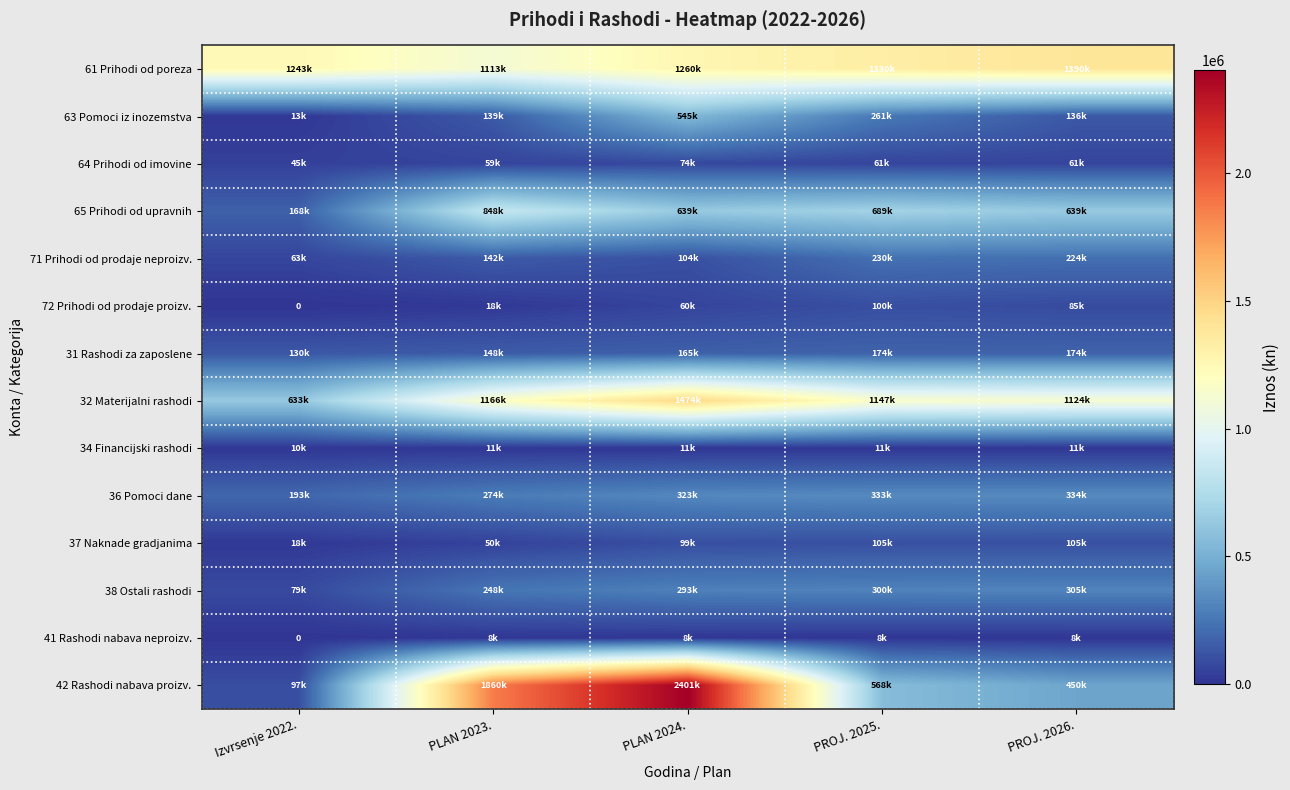

How many data points in 37 Naknade gradjanima are above 98800?

2